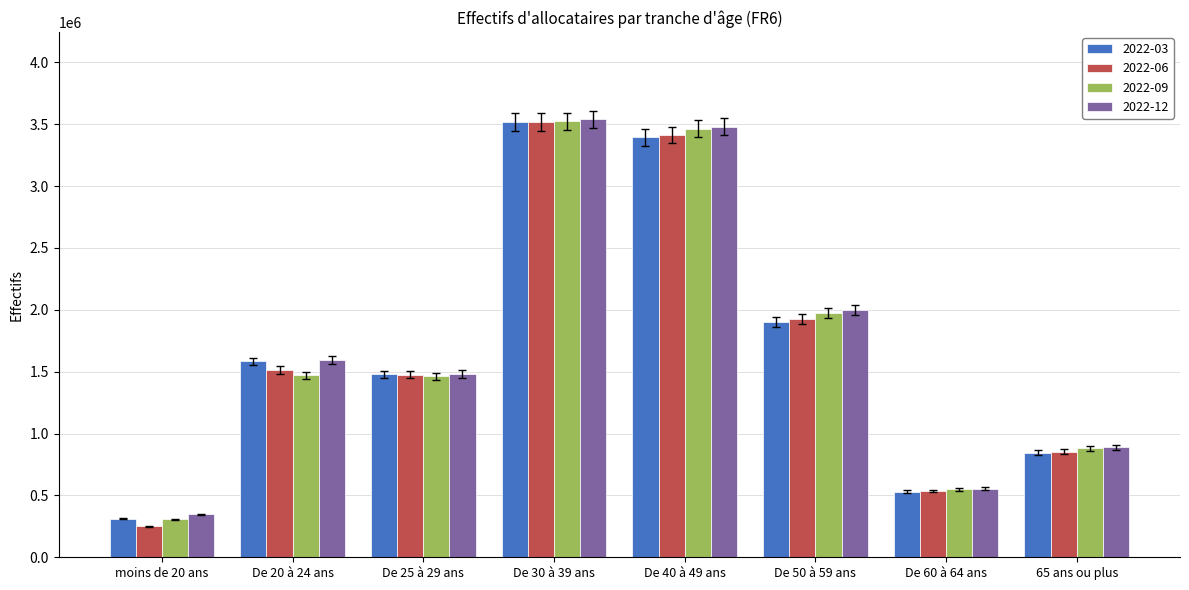

Which series has the largest range (max minus min)?

2022-06